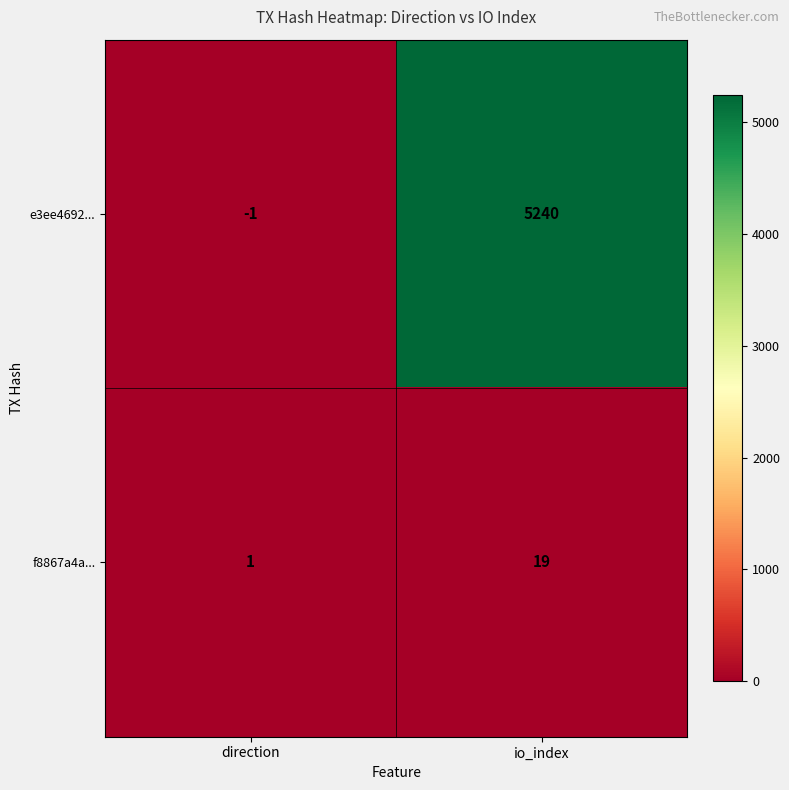

At which category is the sum across all series the highest?

io_index